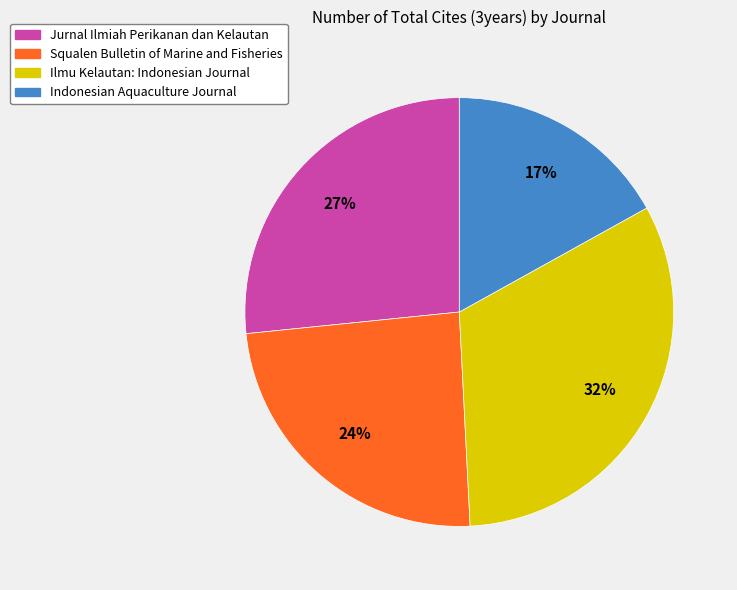

Is there any slice that represents more than half of the pie?

No